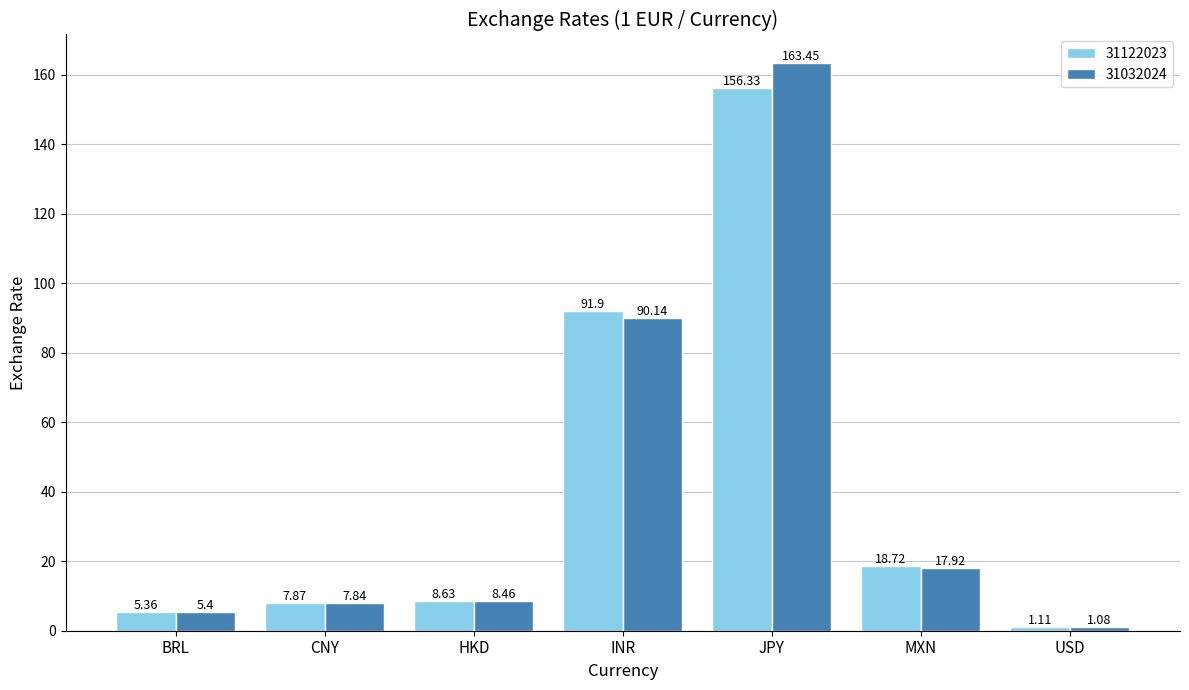

What are all the series names shown in the legend?

31122023, 31032024